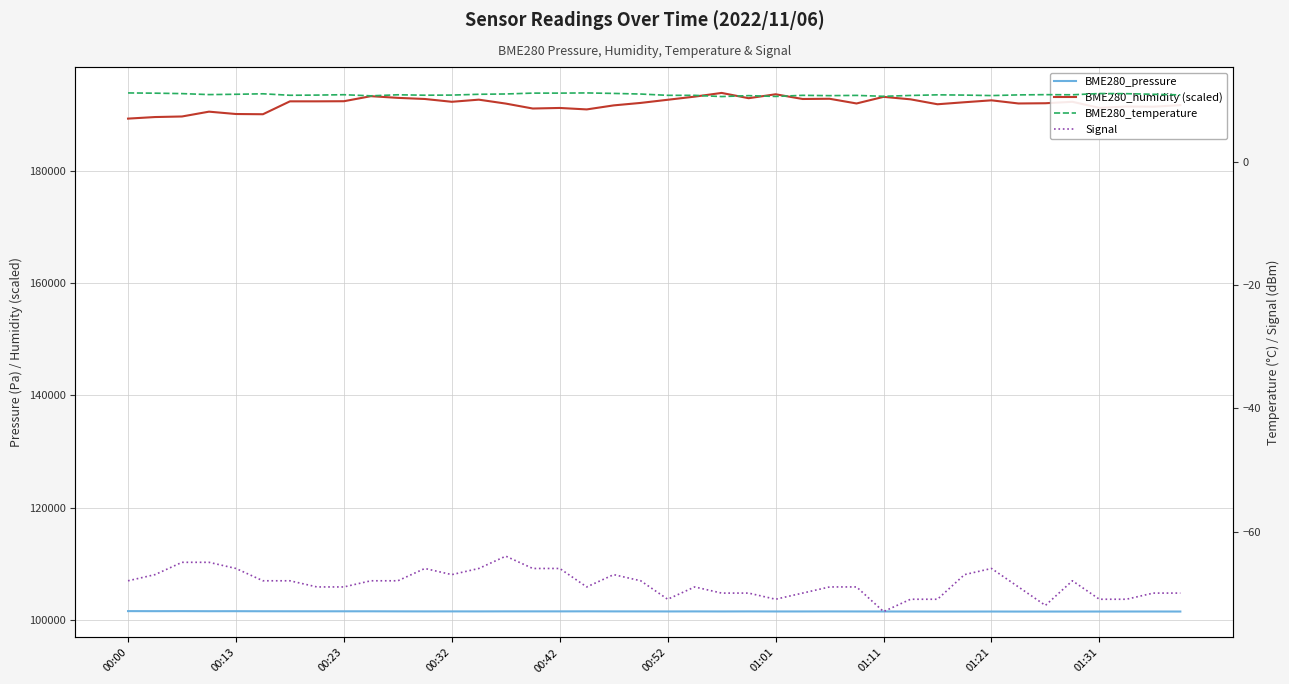

What is the value of the Signal point at the 21st from the left?

-71.0